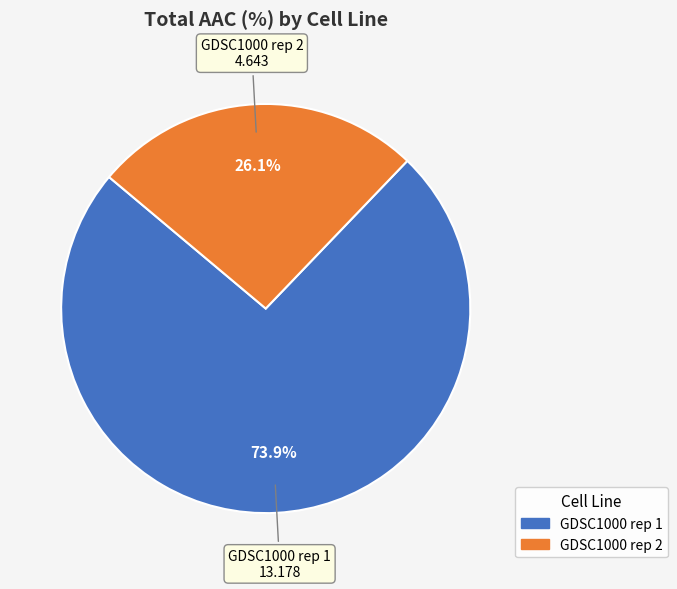

True or false: GDSC1000 rep 1 accounts for 74% of the total.

True